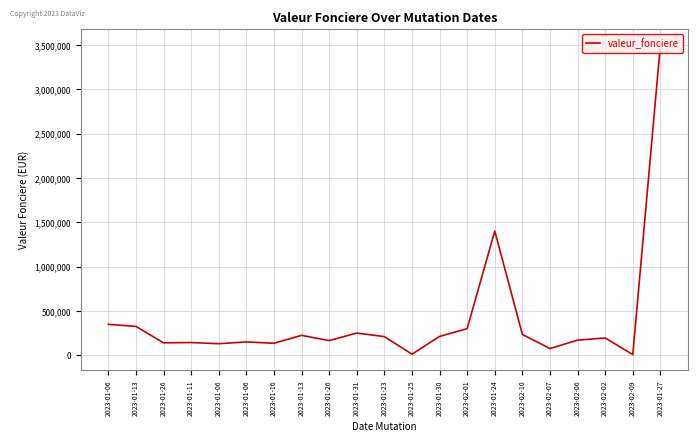

Reading left to right, what are all the values shown in this chart?

2023-01-06=348000	2023-01-13=325000	2023-01-26=140000	2023-01-11=143000	2023-01-06=130000	2023-01-06=150000	2023-01-16=135000	2023-01-13=224000	2023-01-26=165000	2023-01-31=250000	2023-01-23=210000	2023-01-25=12000	2023-01-30=211999	2023-02-01=300000	2023-01-24=1400000	2023-02-10=235000	2023-02-07=75000	2023-02-06=170100	2023-02-02=195000	2023-02-09=7000	2023-01-27=3500000